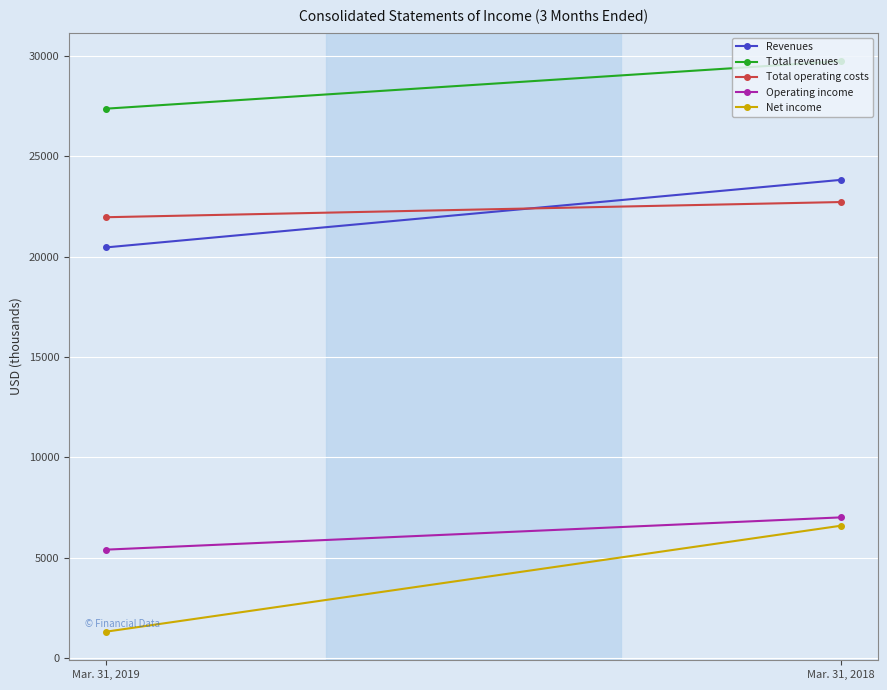

What is the total value across all series at Mar. 31, 2018?

89890